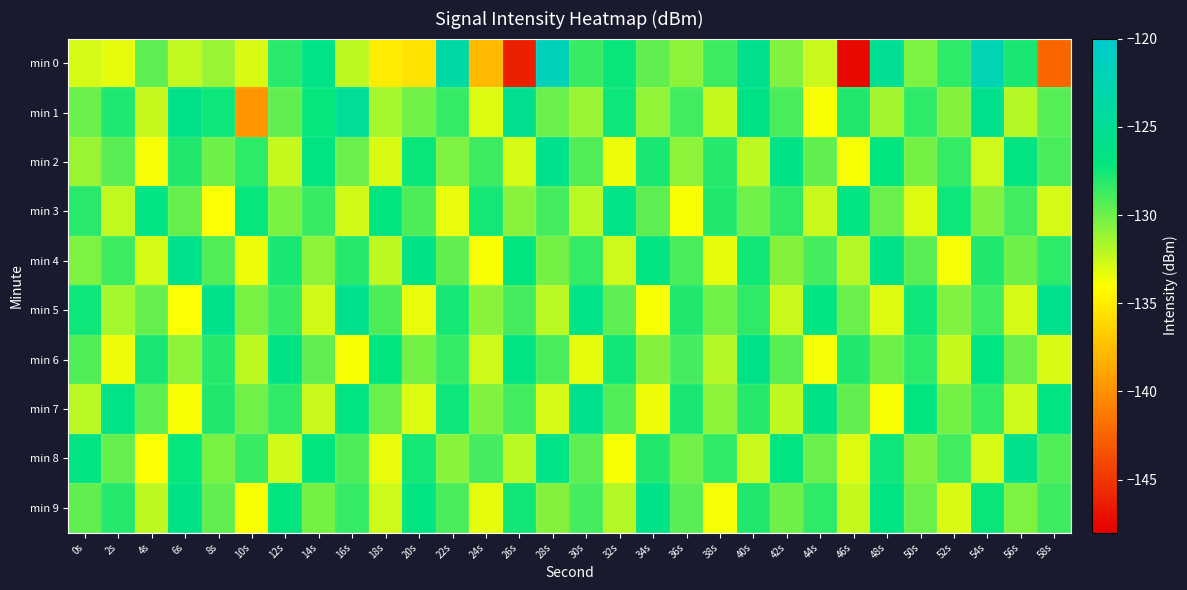

Rank the series at 36s from lowest to highest value.

min 3, min 2, min 0, min 8, min 9, min 4, min 6, min 1, min 5, min 7